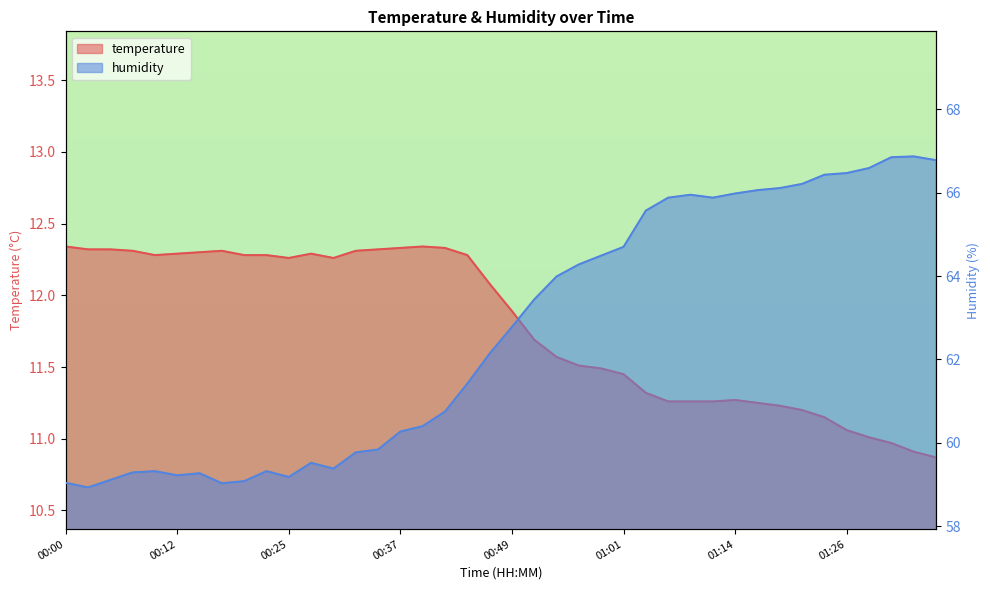

How many interior local peaks does the temperature series have?

4